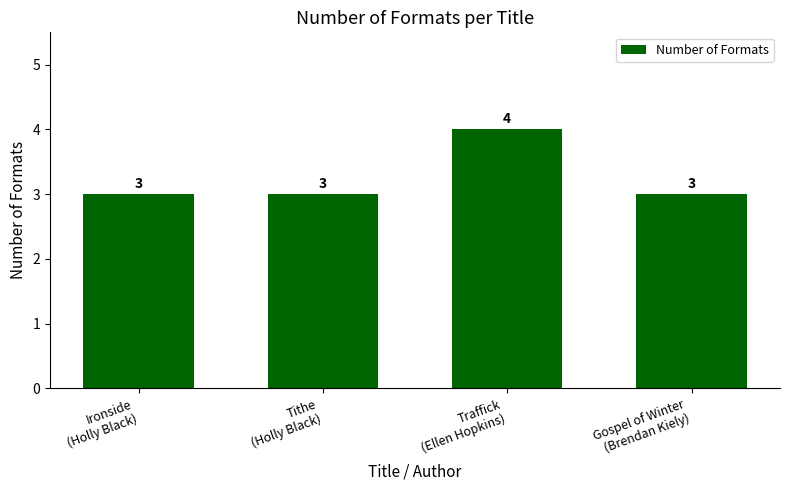

The value at Tithe
(Holly Black) is 3. True or false?

True